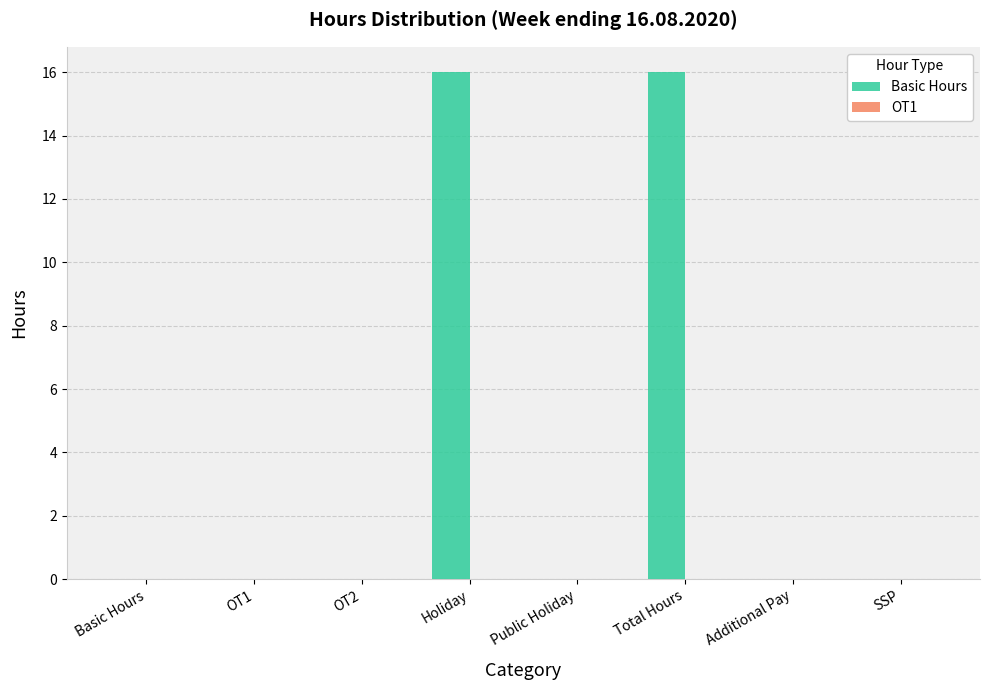

Reading left to right, extract all data points from this chart.

Basic Hours=0	OT1=0	OT2=0	Holiday=16	Public Holiday=0	Total Hours=16	Additional Pay=0	SSP=0